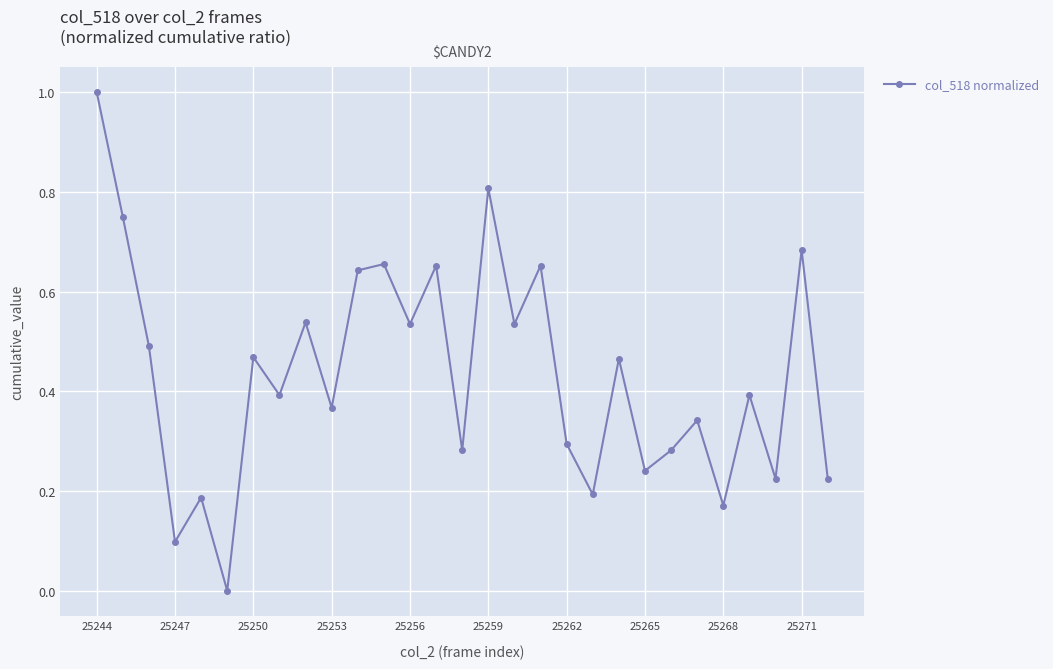

True or false: the data has more than 0 interior local peaks.

True